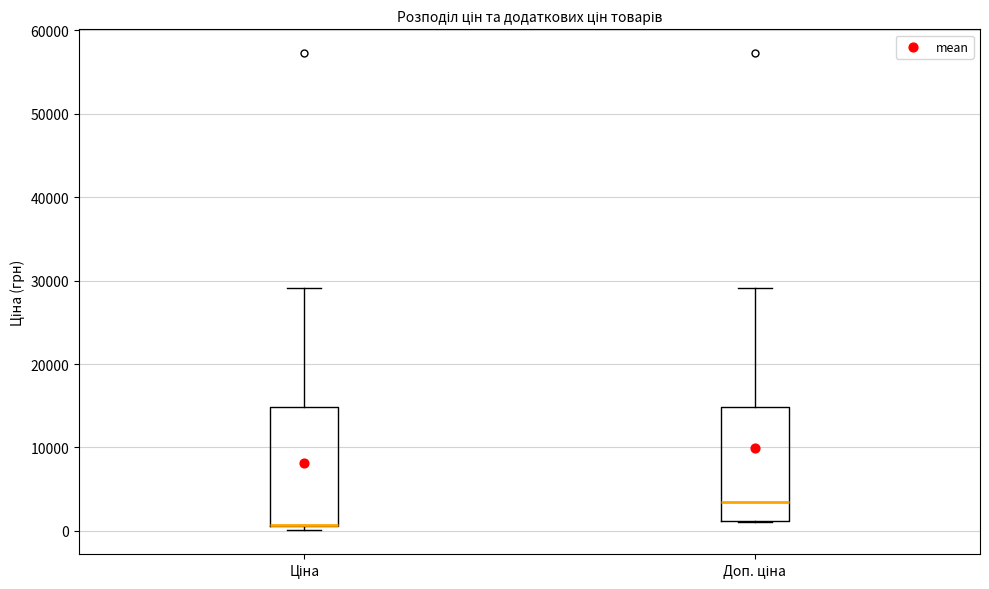

Where is the lower edge of the box for Доп. ціна on the y-axis? The values are not printed on the chart, so give them approximately, as read against the axis.

1000